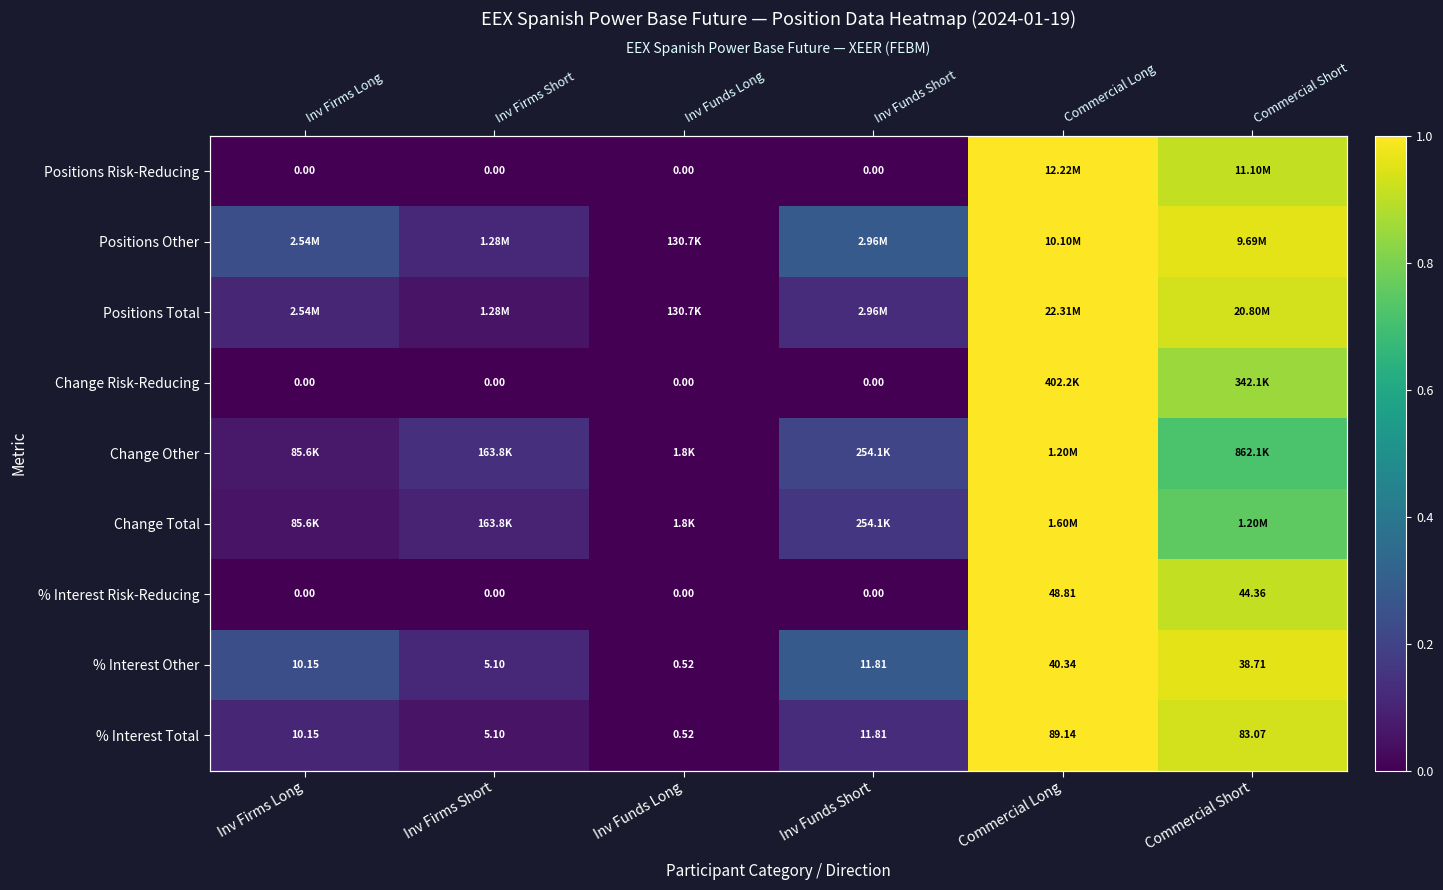

Is the value of % Interest Total at Inv Firms Short greater than the value of Change Risk-Reducing at Inv Funds Short?

Yes